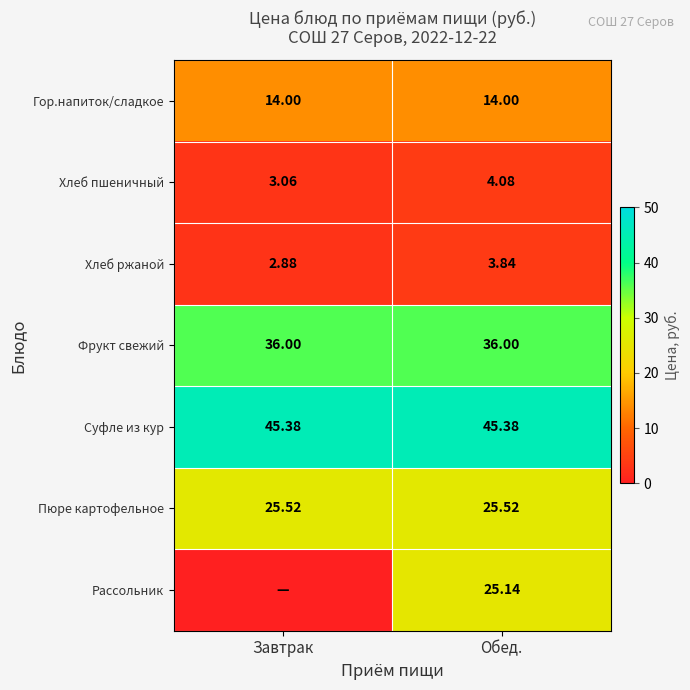

List the labels in order of Хлеб пшеничный value, largest first.

Обед., Завтрак